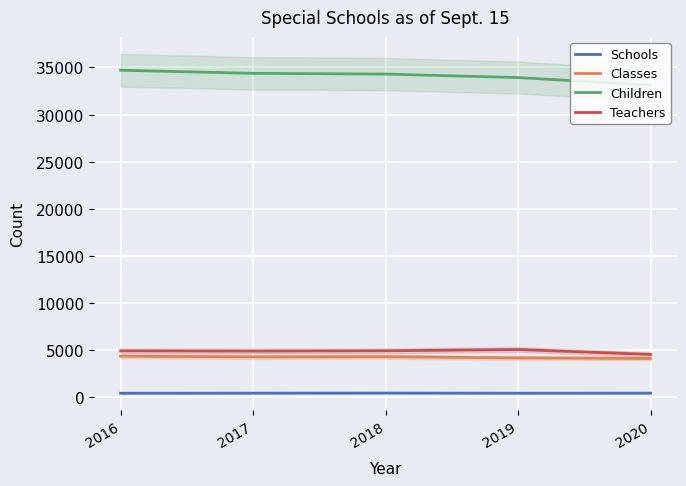

What are all the series names shown in the legend?

Schools, Classes, Children, Teachers